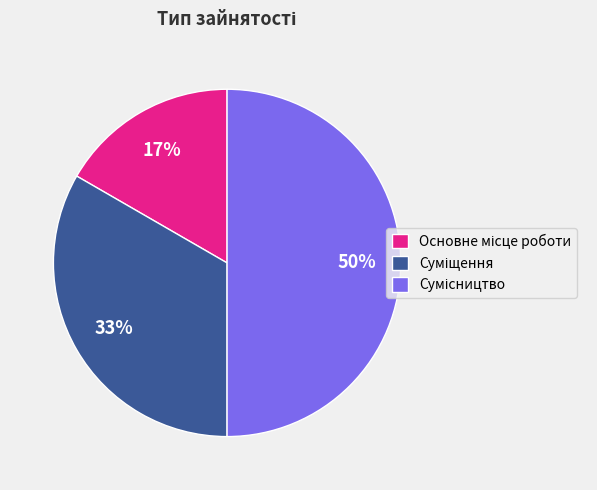

To the nearest percent, what is the average slice percentage?

33%